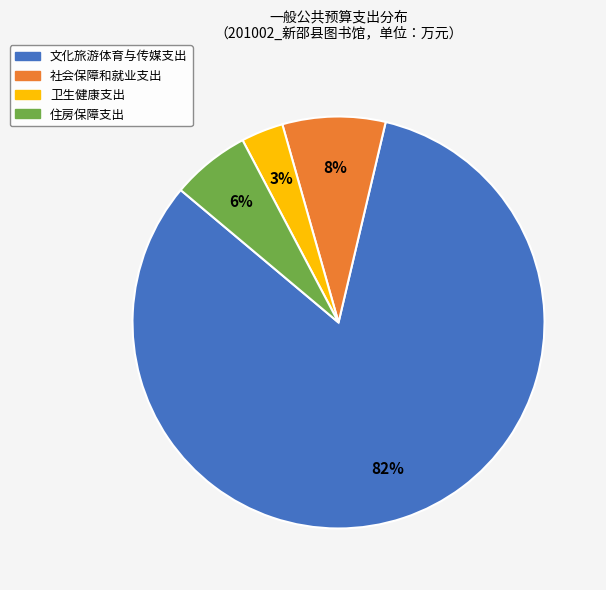

How many slices are in this pie chart?

4